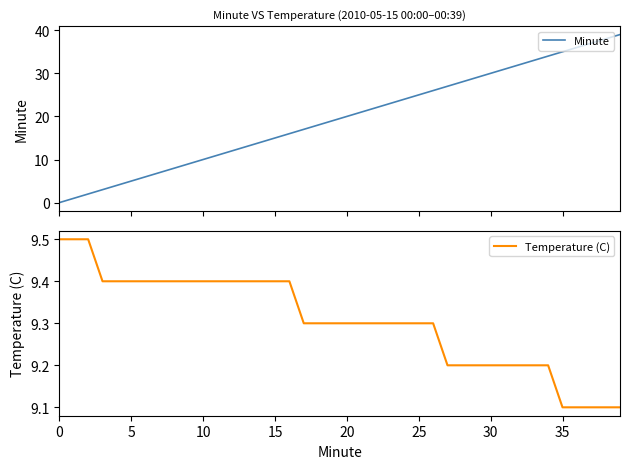

What is the highest value of the Temperature (C) series?

9.5